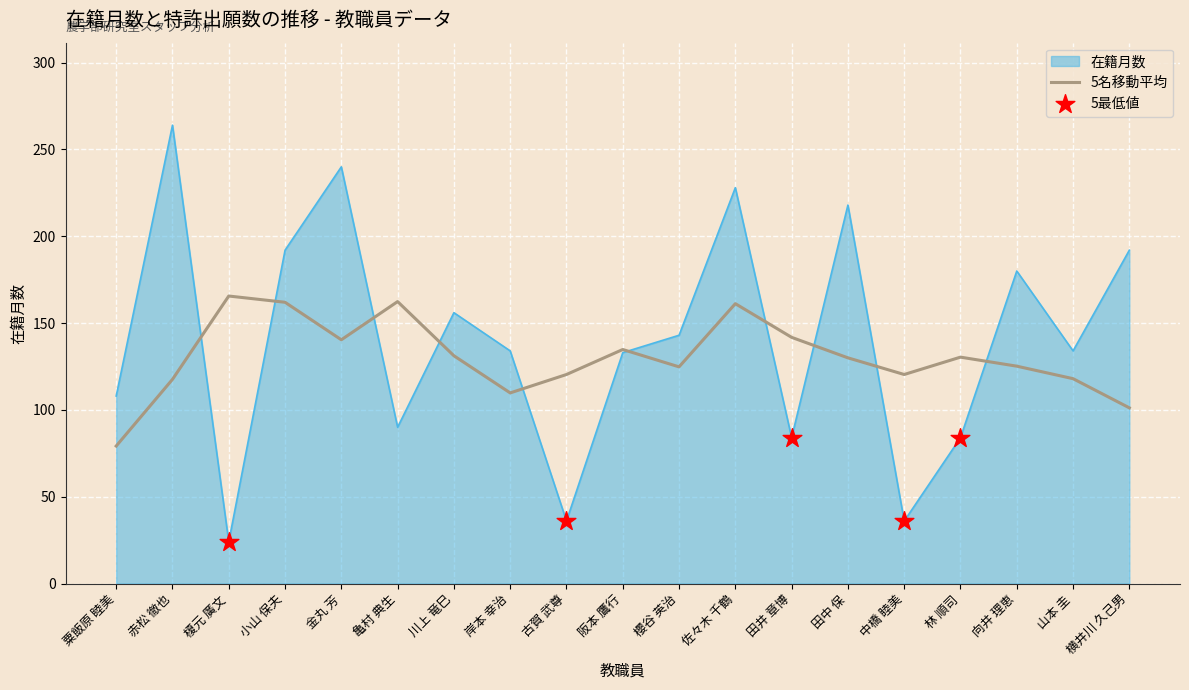

At how many categories does at least one series exceed 63?

19